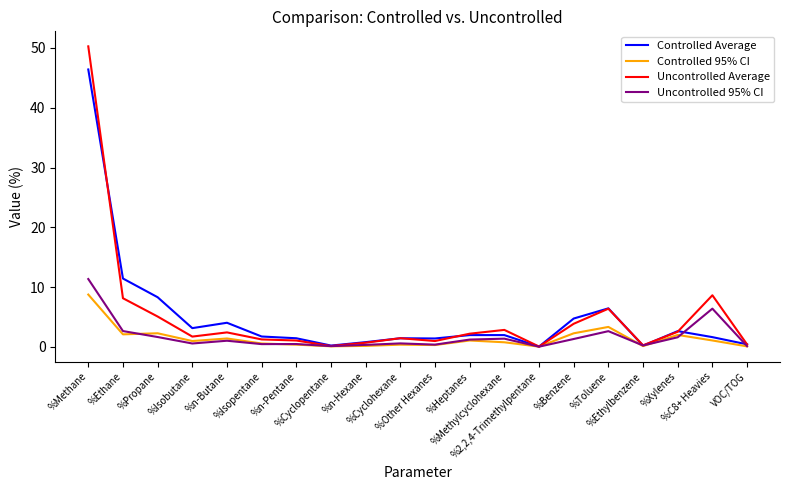

Which series has the largest range (max minus min)?

Uncontrolled Average